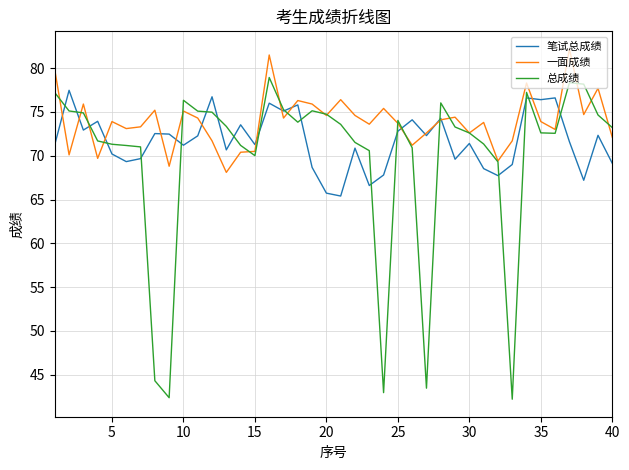

List the series in order of their overall mean, lowest first.

总成绩, 笔试总成绩, 一面成绩